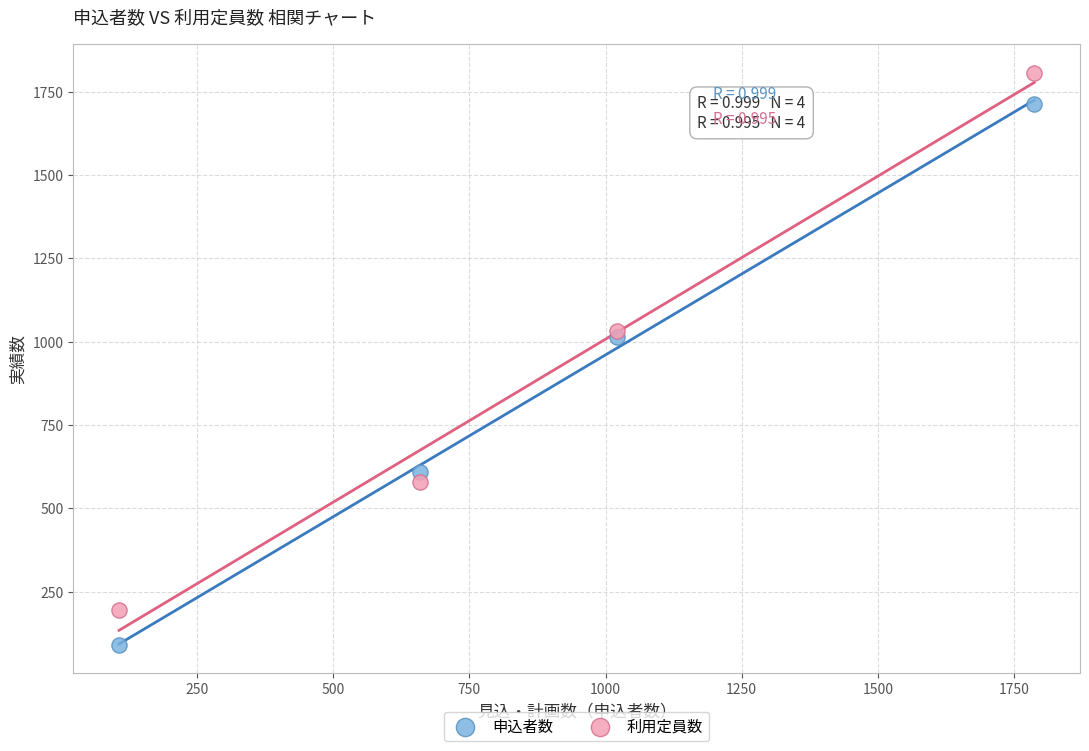

Across all series, what Y value is closest to 949?

1013